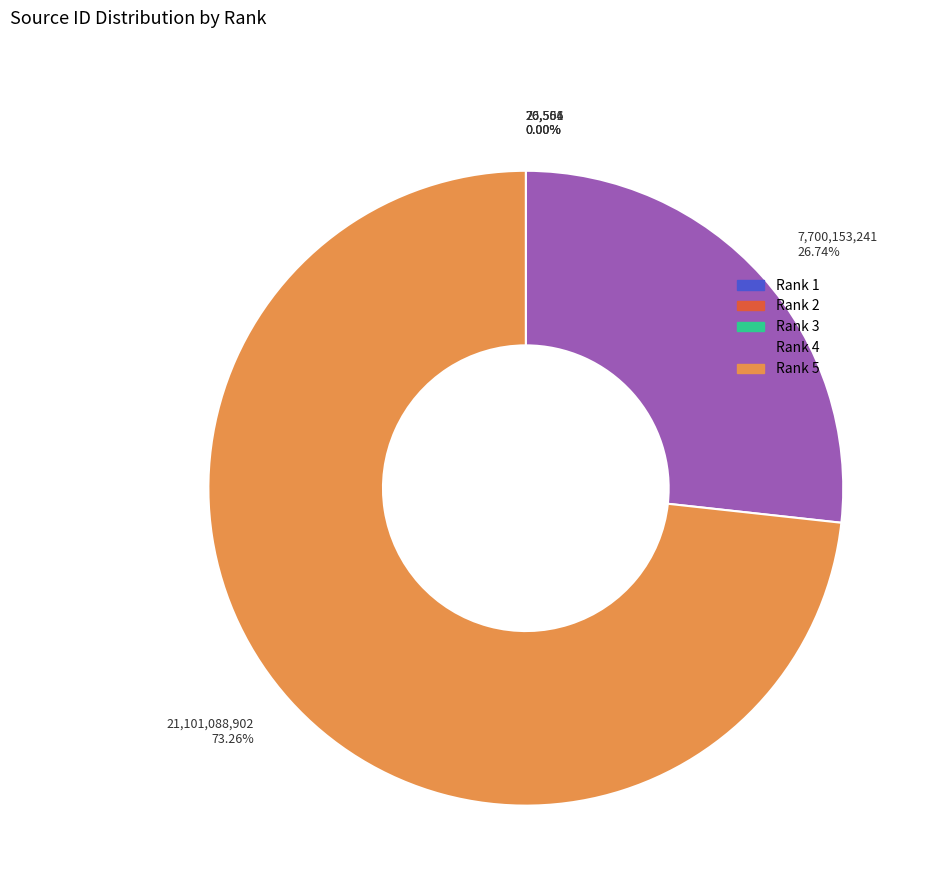

What is the largest slice in the pie chart?

Rank 5